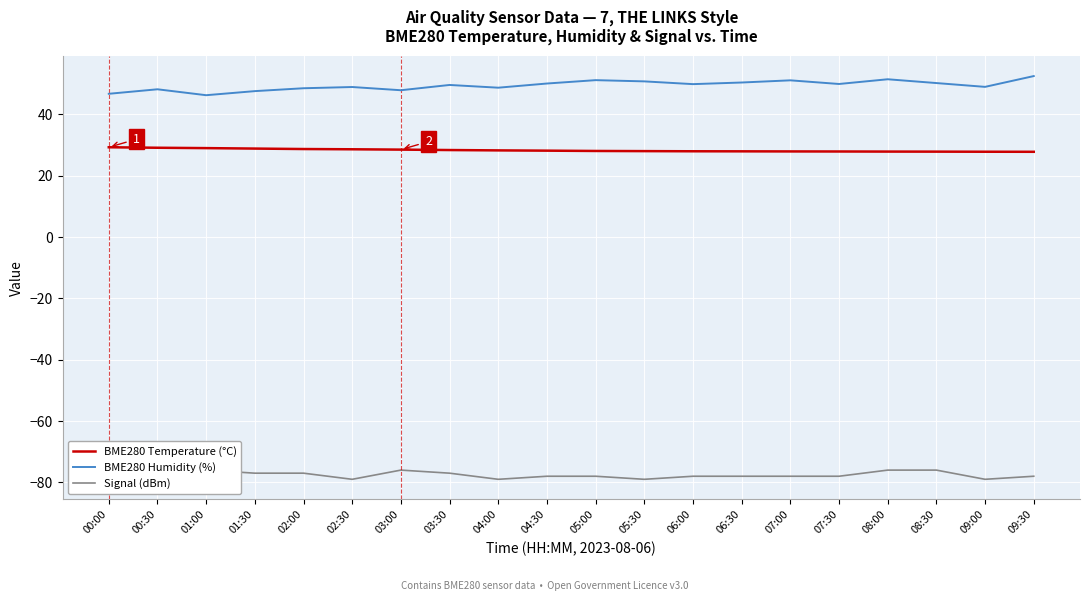

Which series has the widest spread of values?

BME280 Humidity (%)